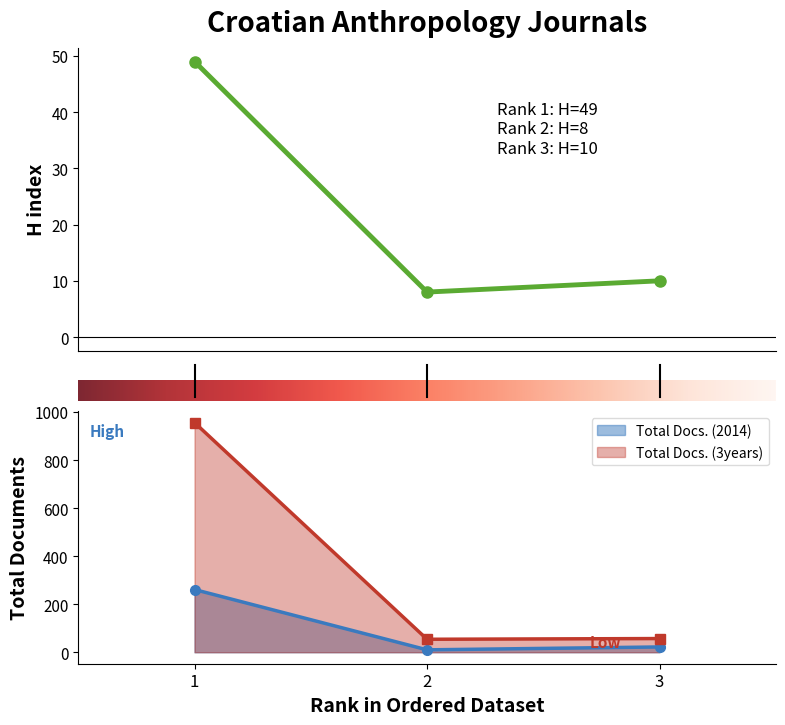

The Total Docs. (2014) series shows 10 at 2. True or false?

True